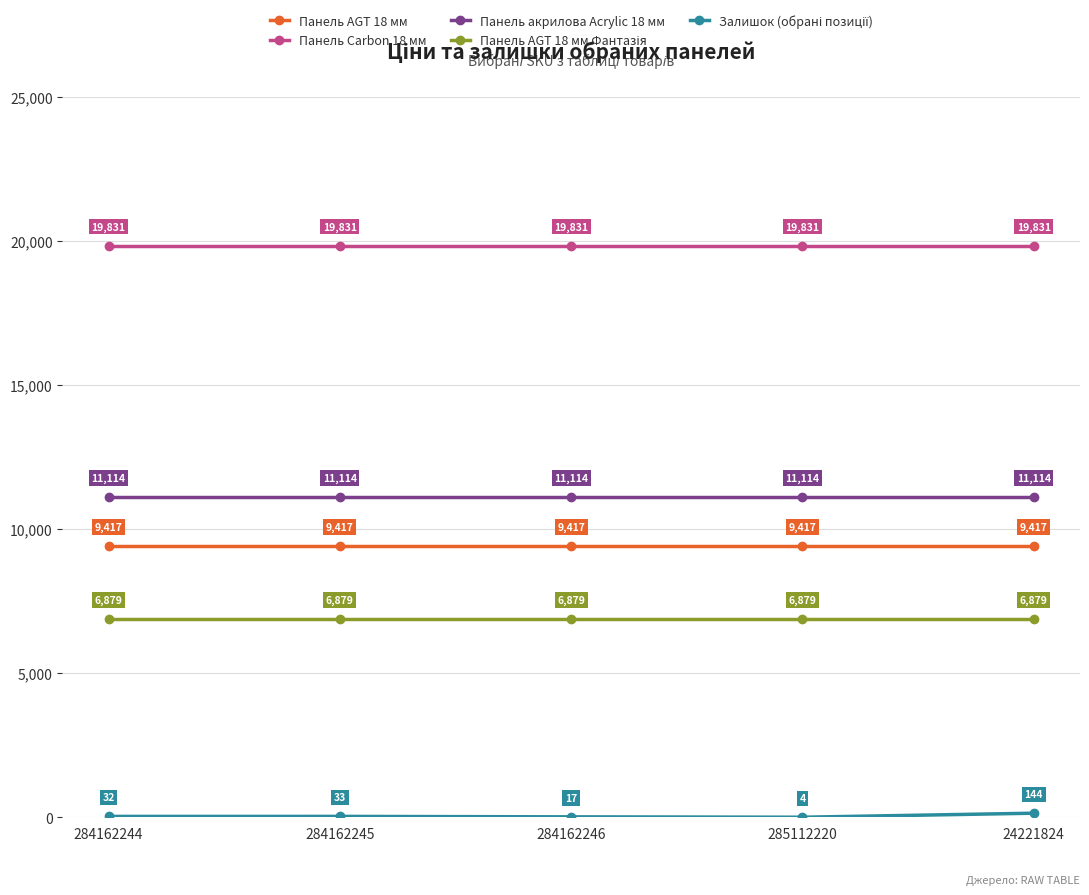

What is the label of the 3rd point from the left?

284162246